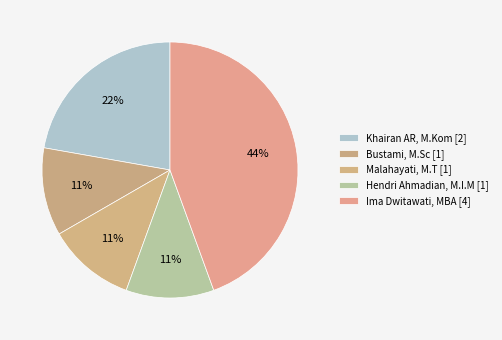

To the nearest percent, what is the average slice percentage?

20%